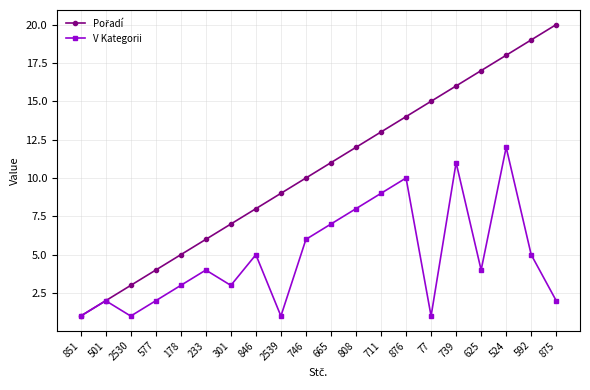

What is the spread (max minus min) of values at 665?

4